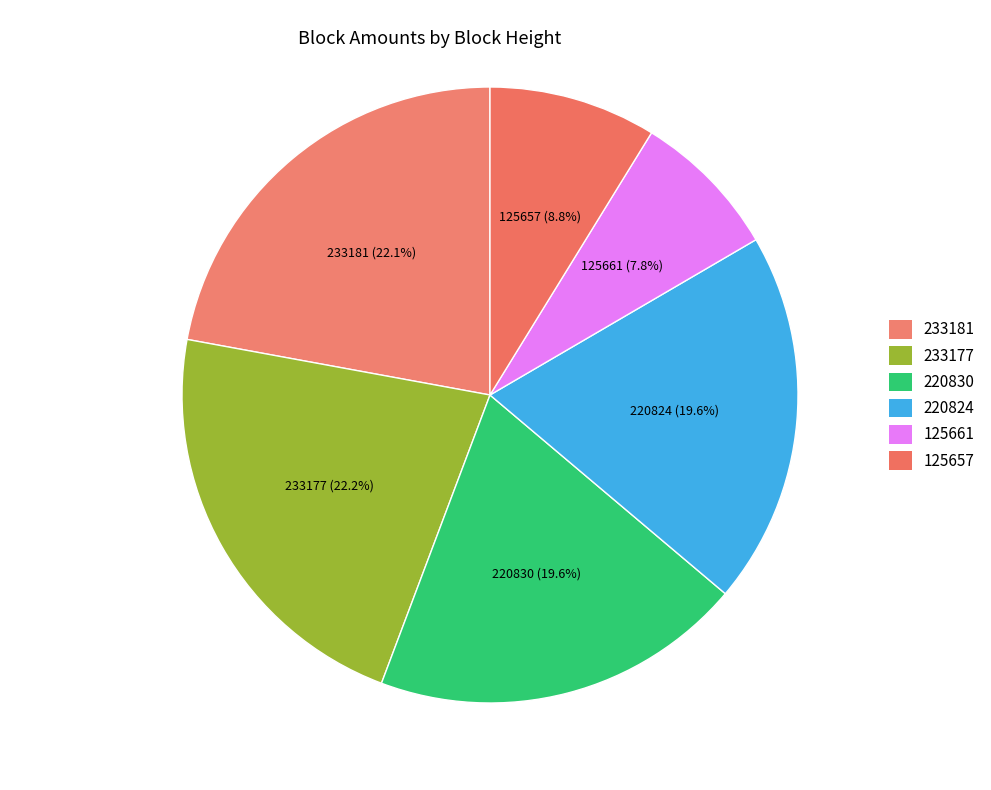

How many slices are in this pie chart?

6